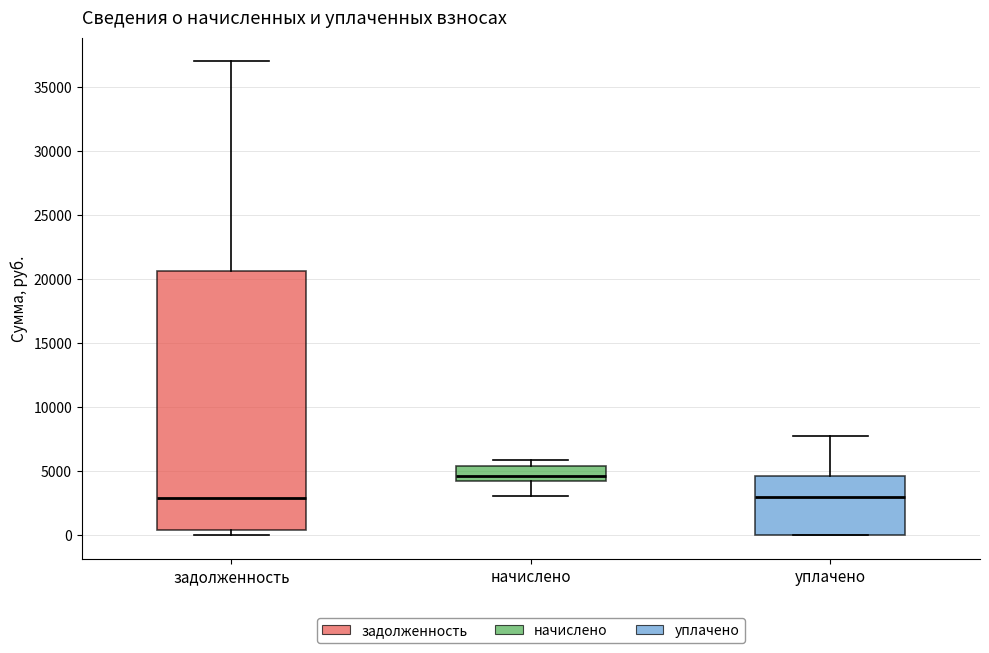

Which box has the highest median line?

начислено